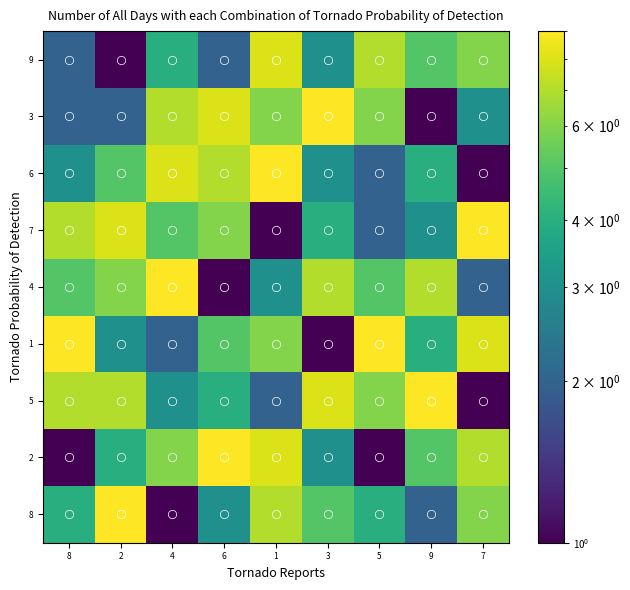

Between 2 and 5, which is larger?

2